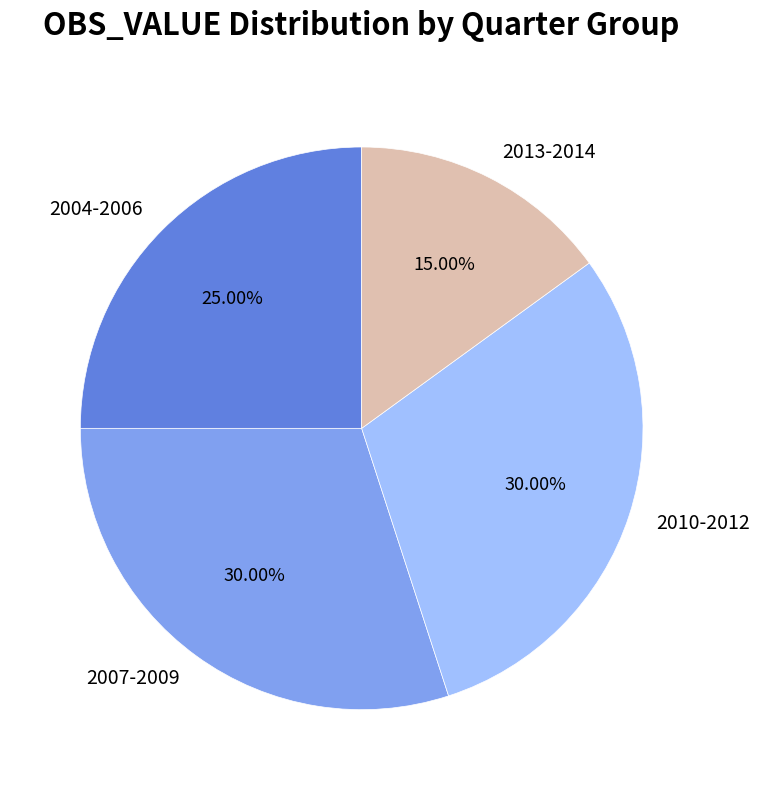

Combined, do 2010-2012 and 2004-2006 account for over 50%?

Yes